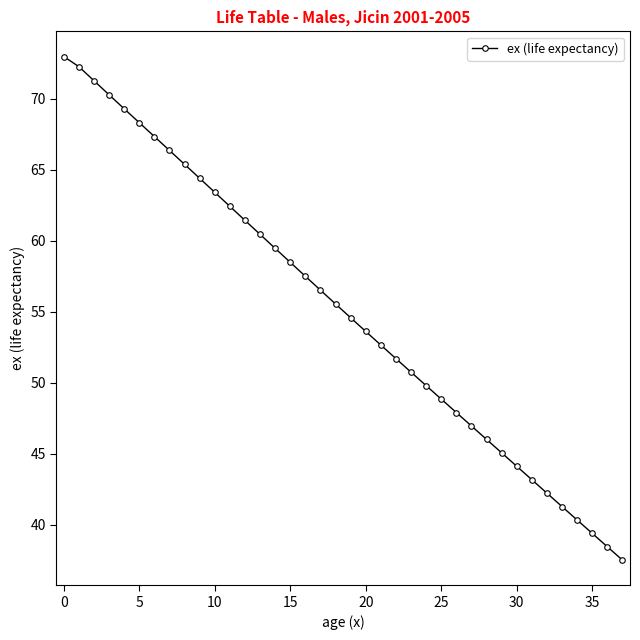

What is the difference between the second highest and second lowest values?

33.8